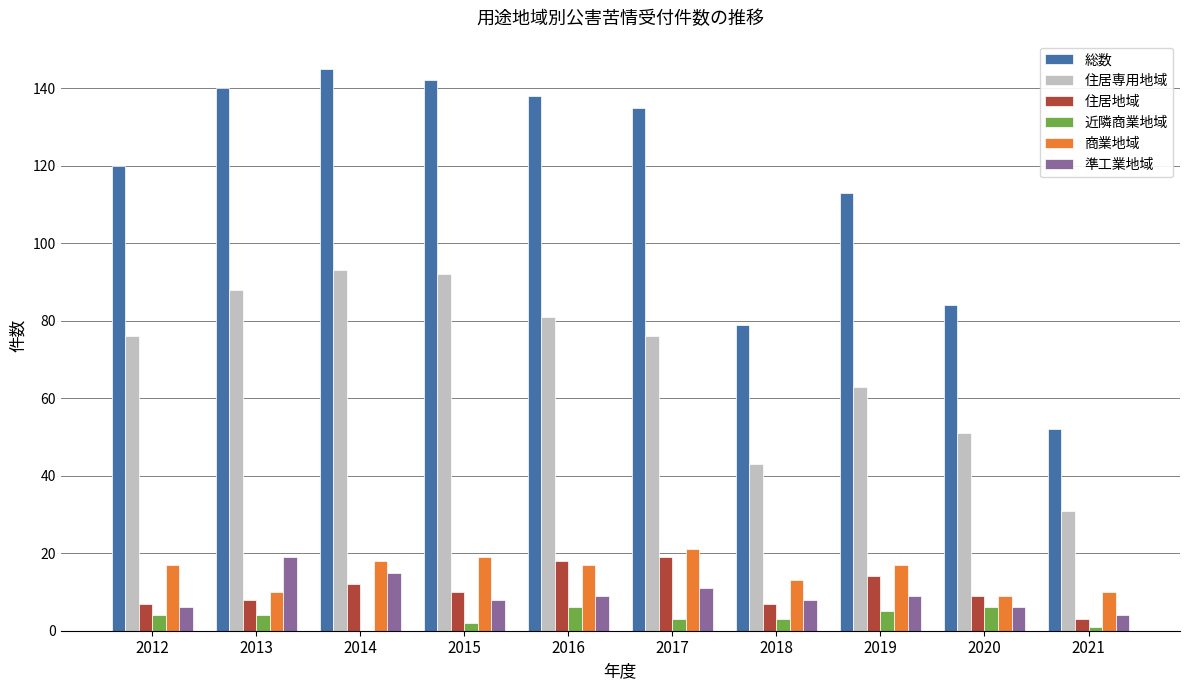

What is the sum of the 商業地域 values at 2014 and 2013?

28